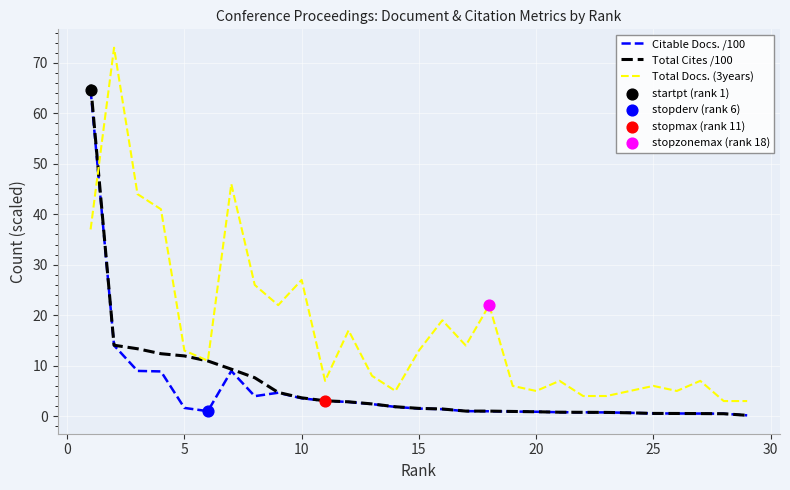

Which series has the widest spread of values?

Total Docs. (3years)